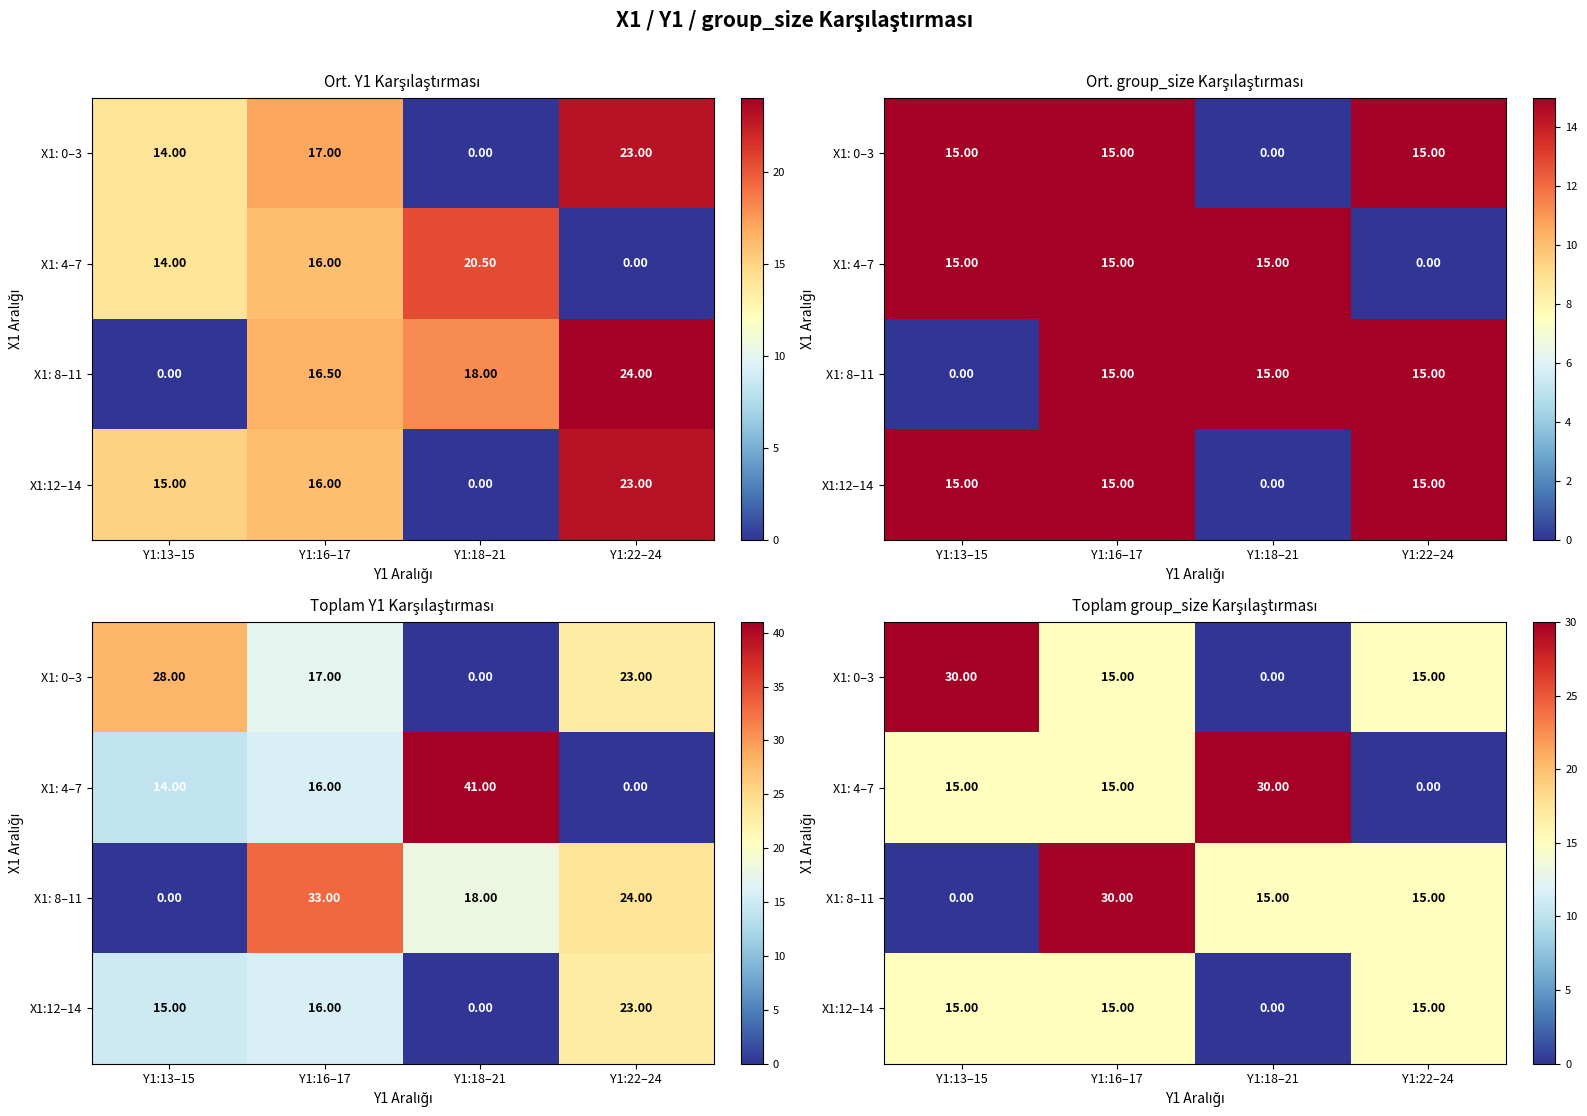

The value of X1:12–14 at Y1:18–21 is 0. True or false?

True